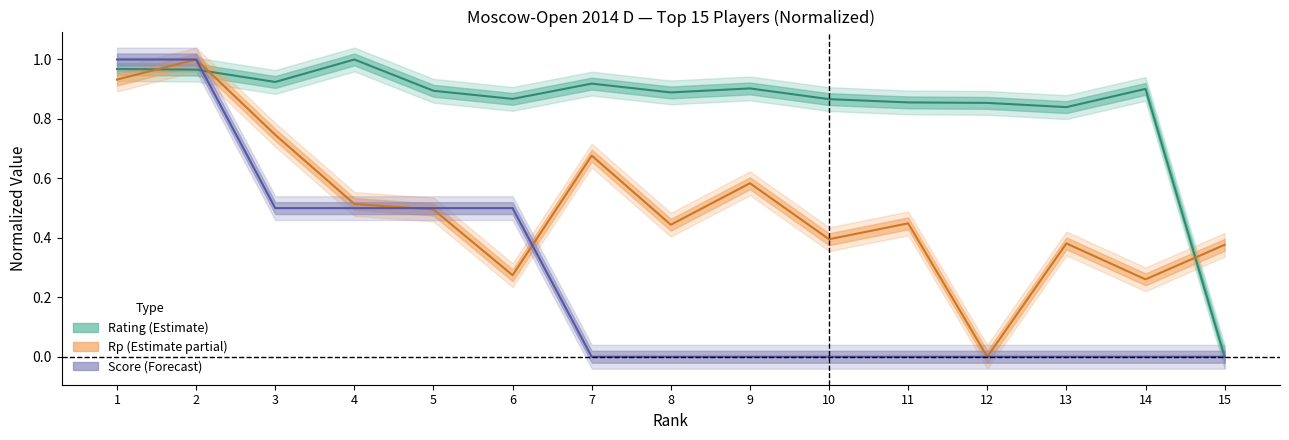

The value of Score at 8 is 0.0. True or false?

True